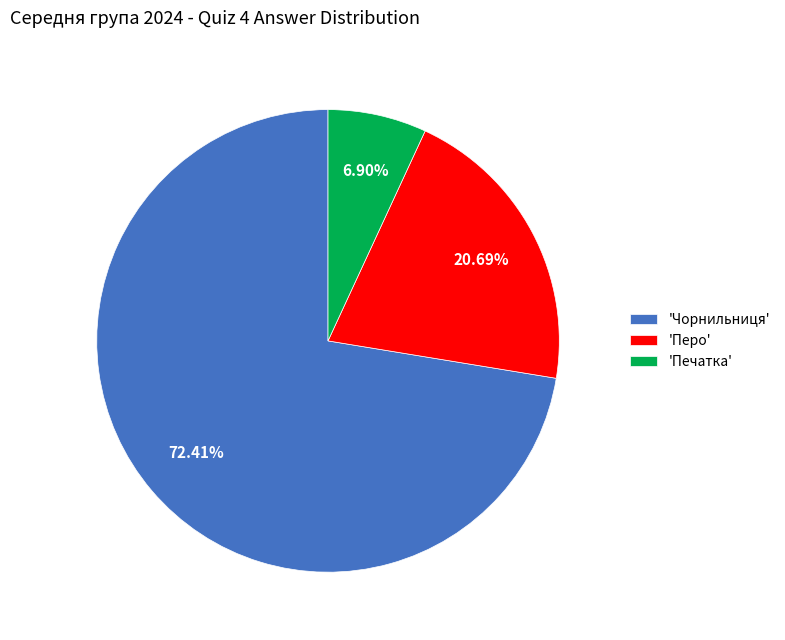

What is the ratio of the value at 'Чорнильниця' to the value at 'Перо'?

3.5